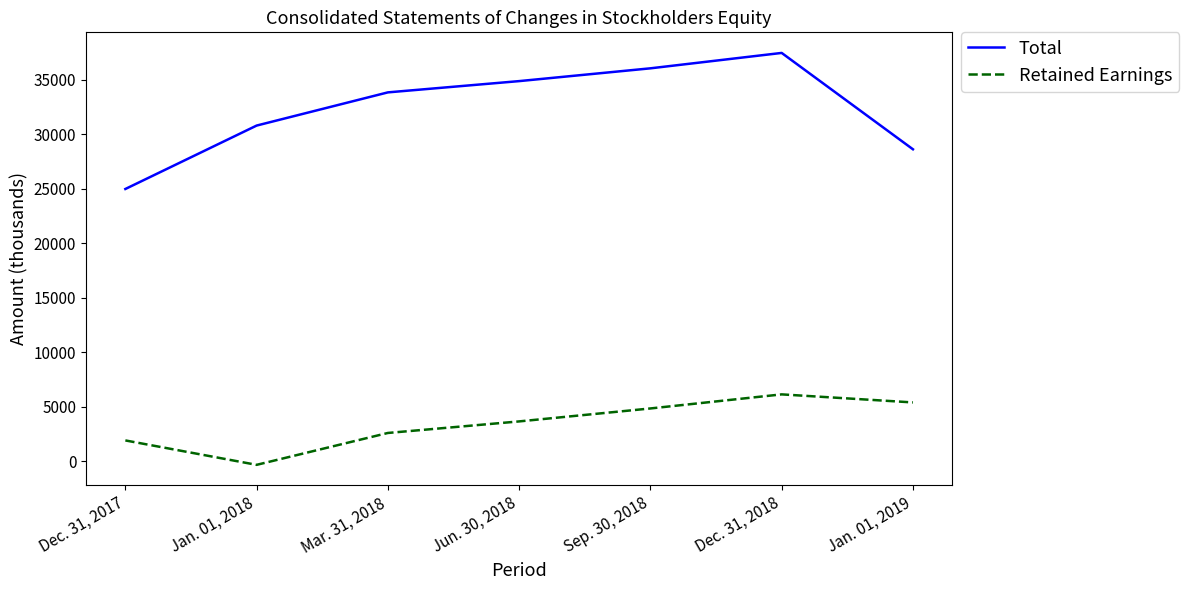

Where is Retained Earnings nearest to the value 2896?

Mar. 31, 2018